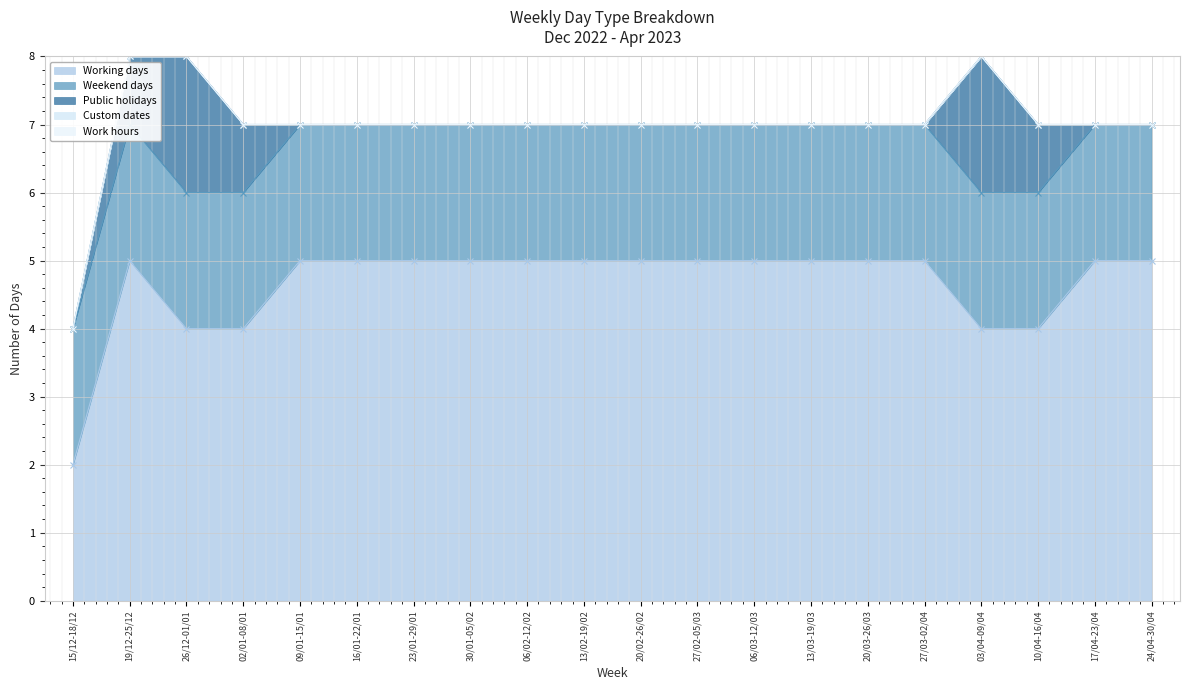

The value of Working days at 10/04-16/04 is 4. True or false?

True